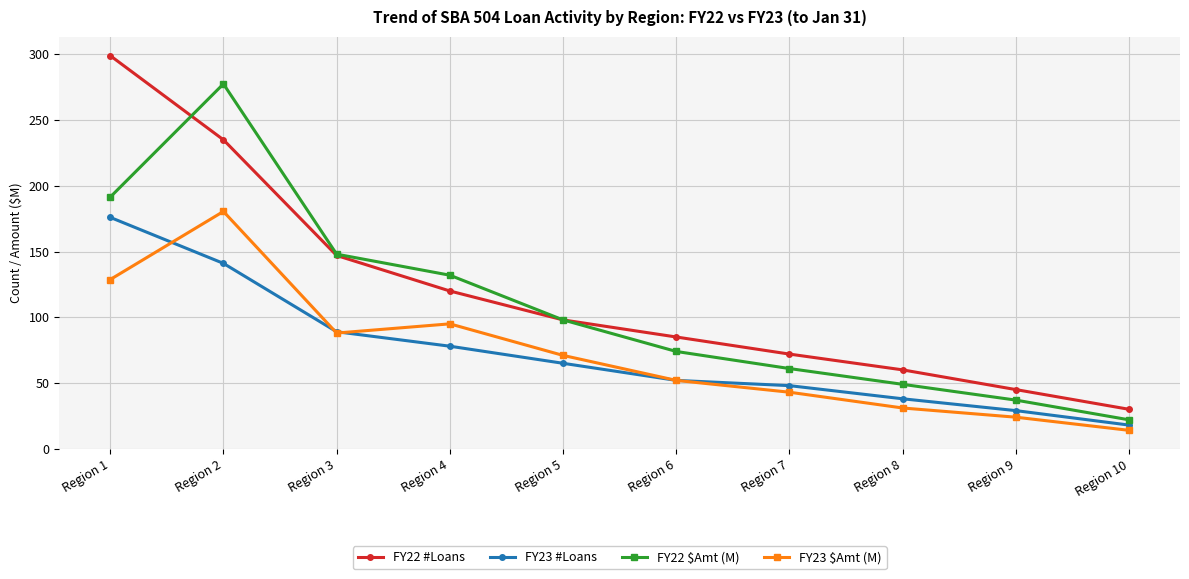

How many lines are shown in the chart?

4